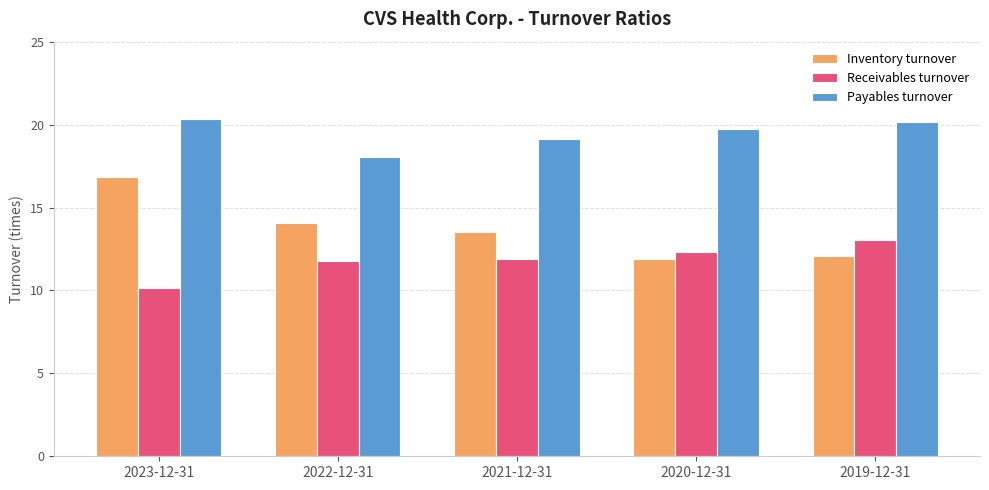

Rank the series at 2023-12-31 from highest to lowest value.

Payables turnover, Inventory turnover, Receivables turnover